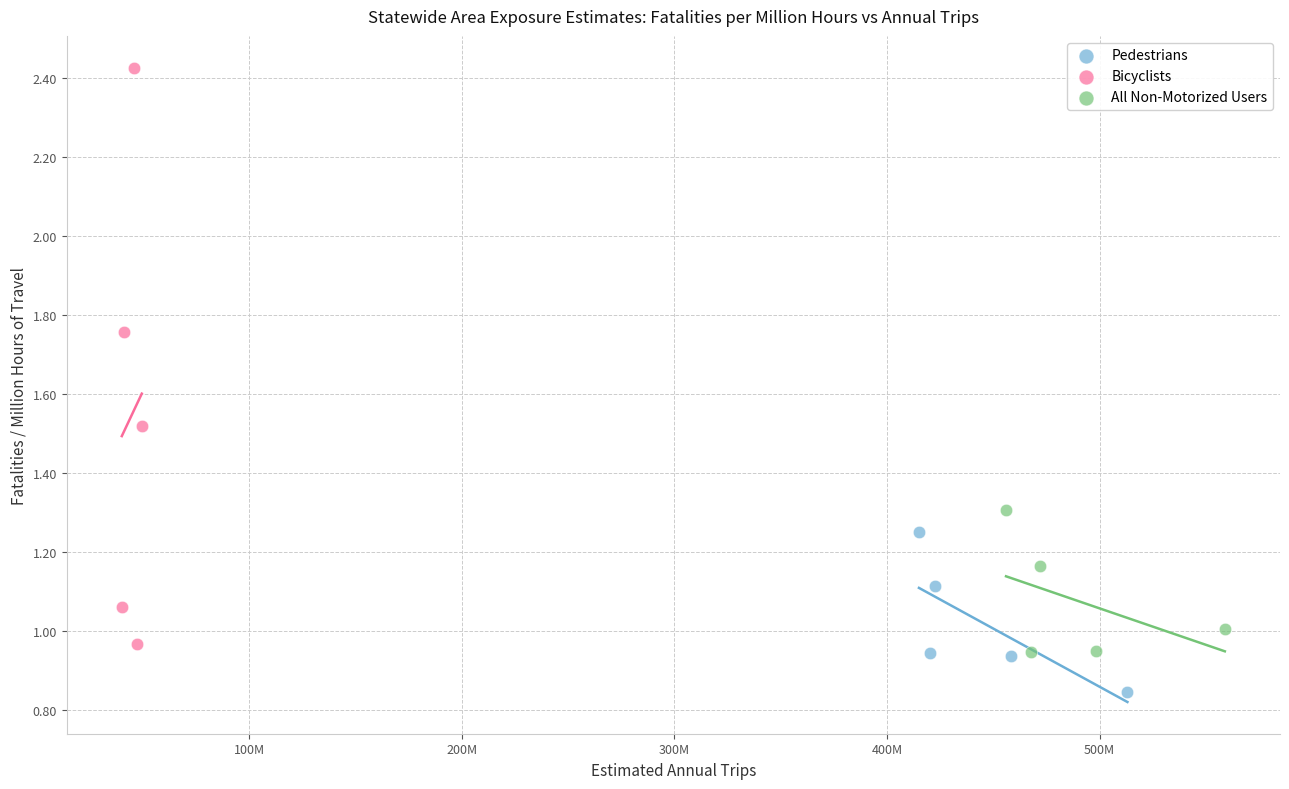

Which series reaches the maximum Y coordinate?

Bicyclists